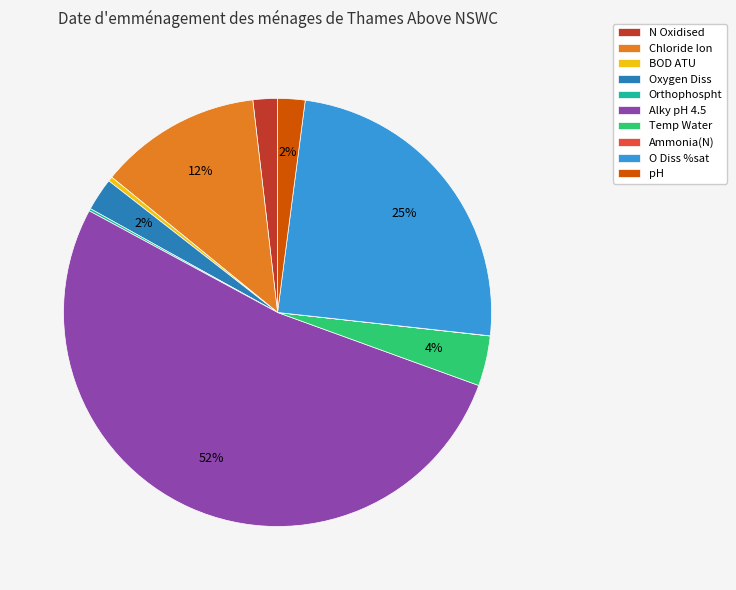

Between O Diss %sat and Temp Water, which is larger?

O Diss %sat